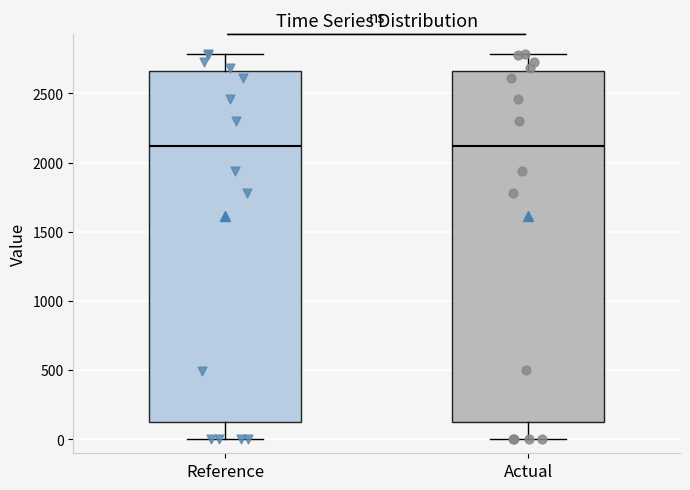

Where does the lower whisker of the box for Reference end on the y-axis? The values are not printed on the chart, so give them approximately, as read against the axis.

0